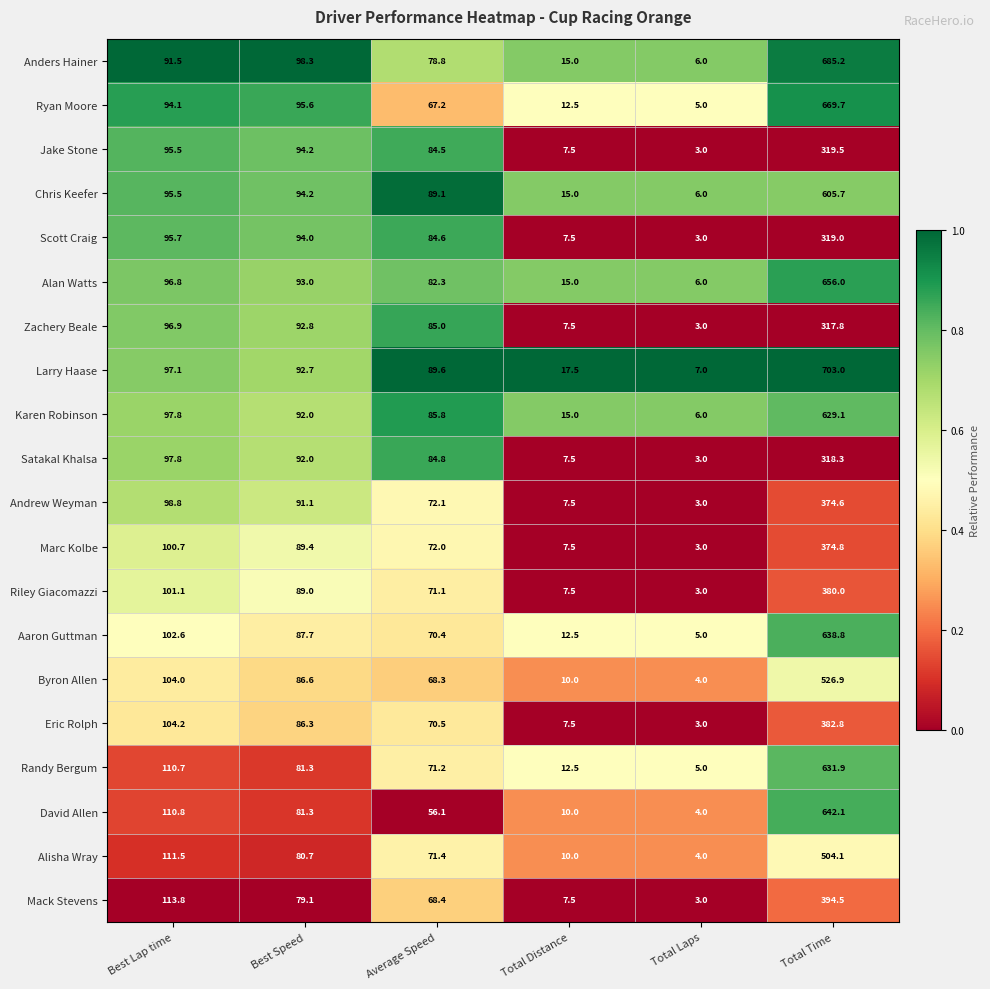

What is the difference between the highest and lowest values at Total Laps?

4.0